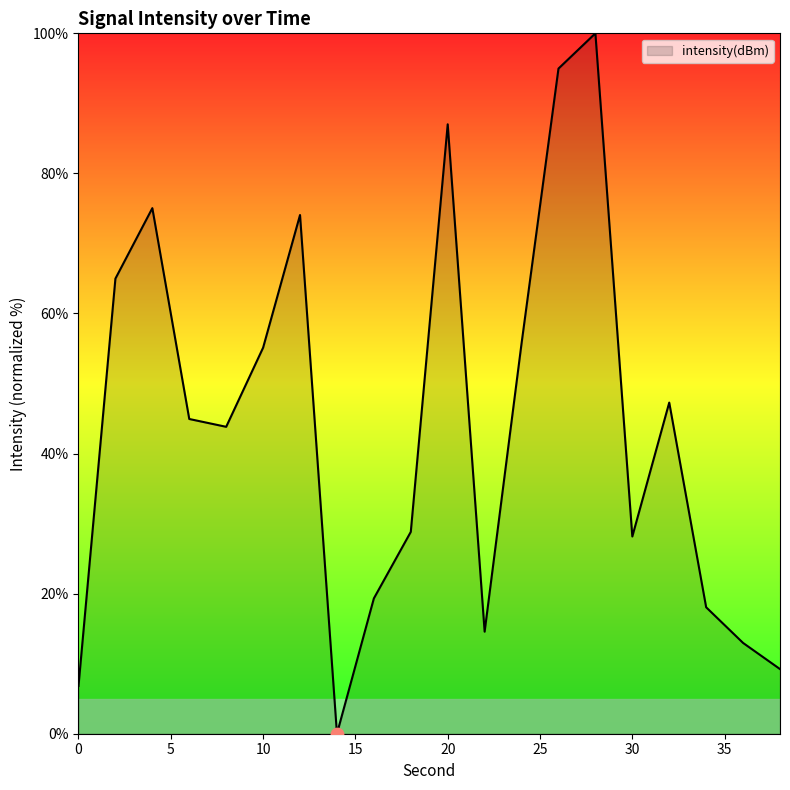

What is the maximum value shown in the chart?

100.0